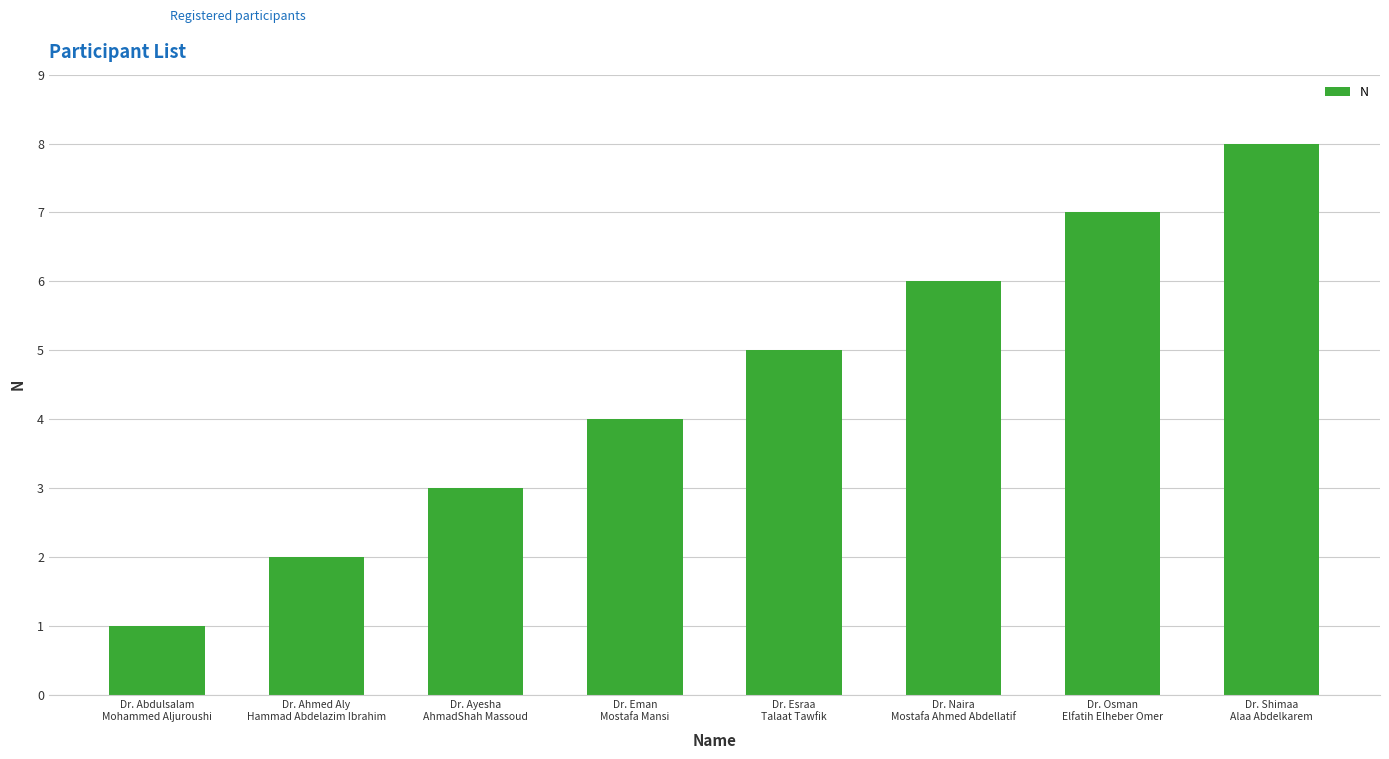

What is the greatest value displayed?

8